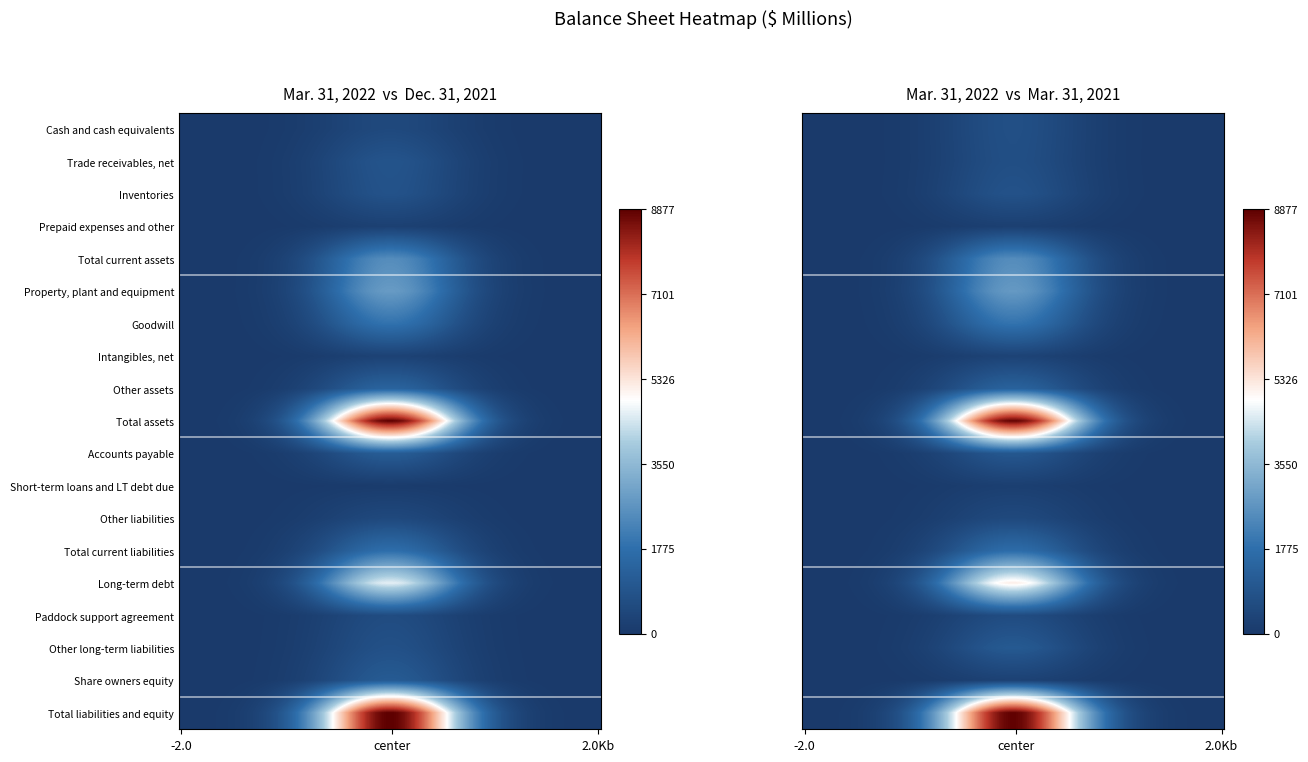

True or false: Property, plant and equipment has a value of 3964 at 1.

False